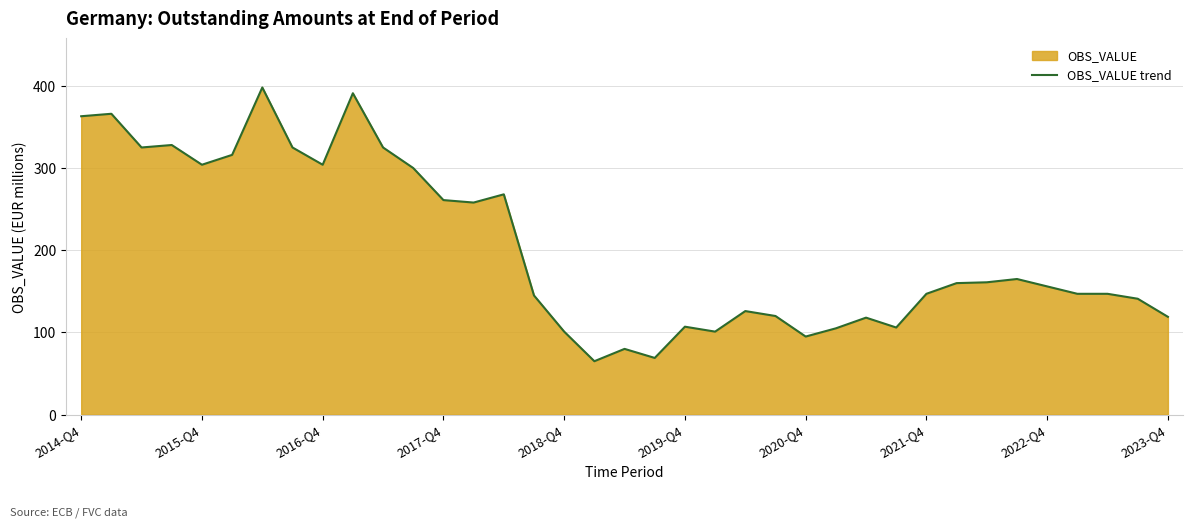

What is the average value?

203